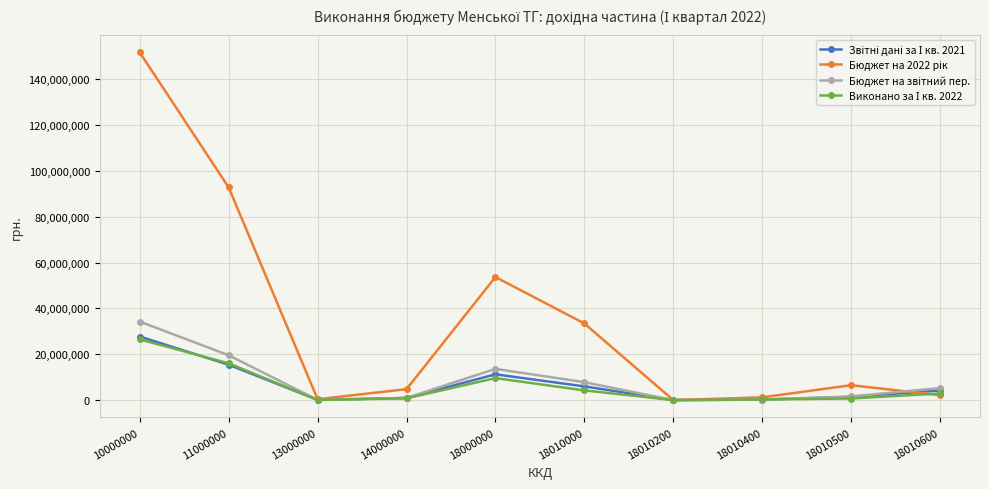

Does the chart have visible grid lines?

Yes